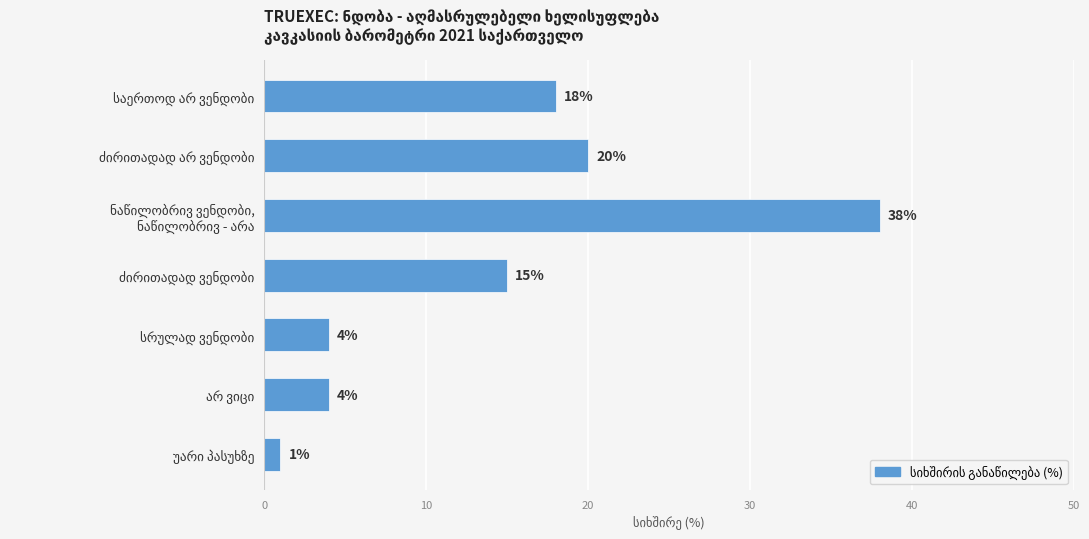

What is the value of the 7th bar from the top?

1